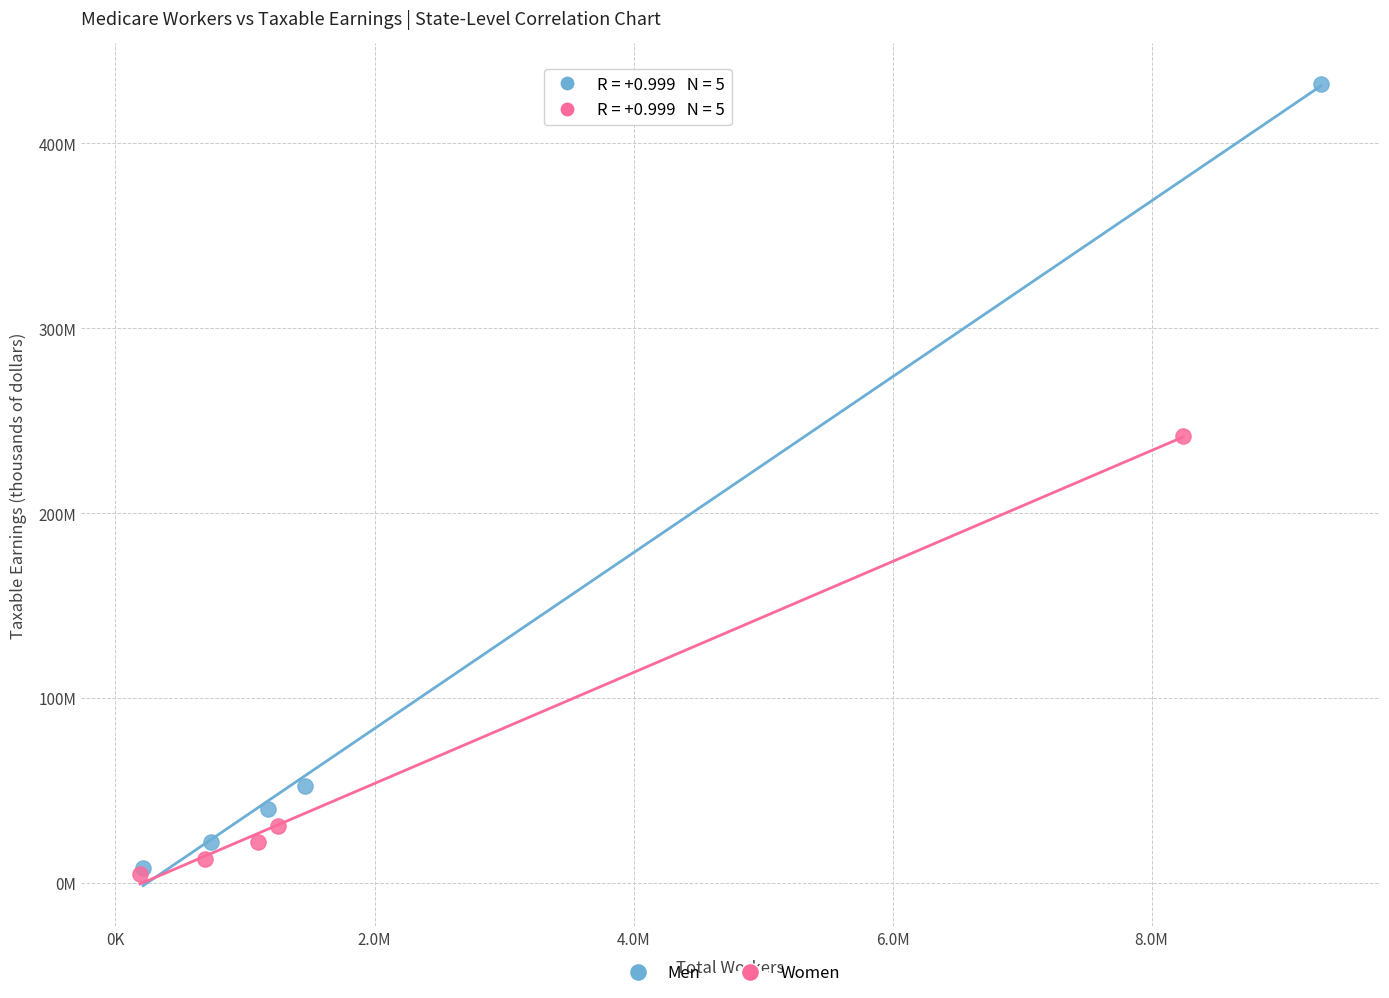

Which series has the largest Y range (max minus min)?

Men